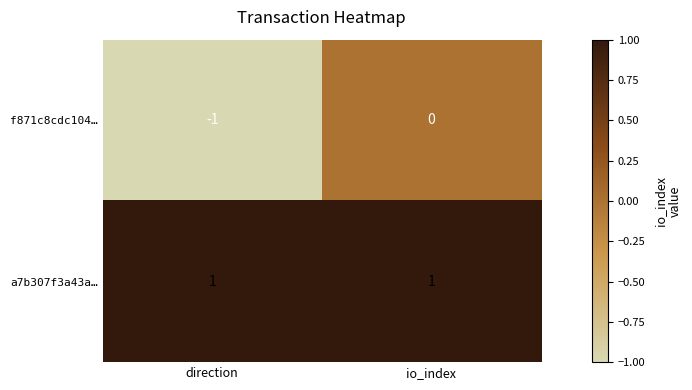

Rank the series by their average value, from lowest to highest.

f871c8cdc104…, a7b307f3a43a…